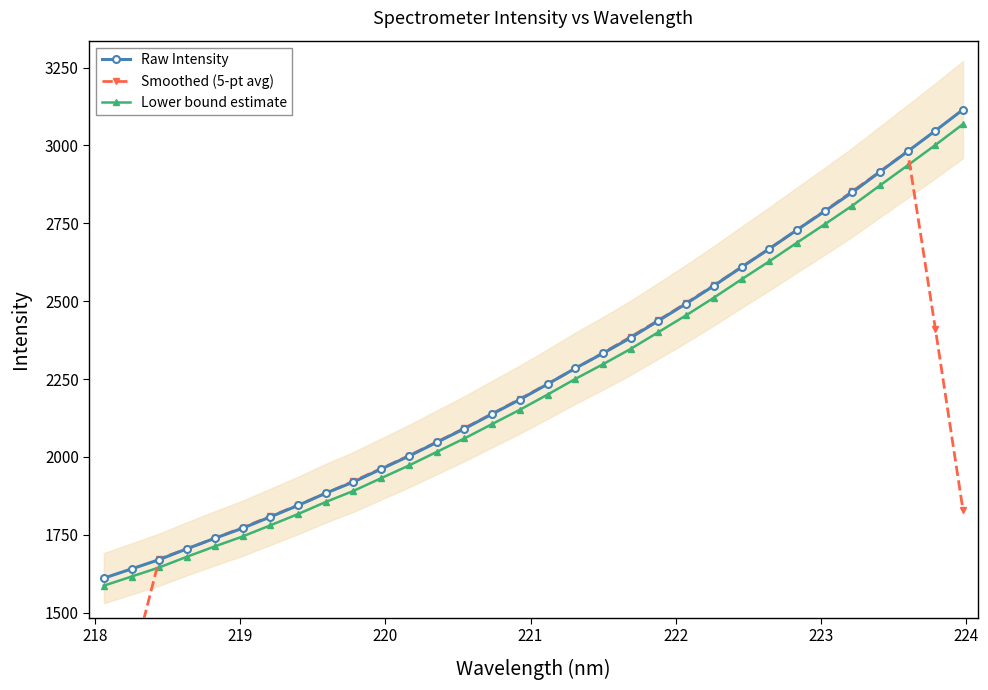

What is the maximum value for Lower bound estimate?

3068.5